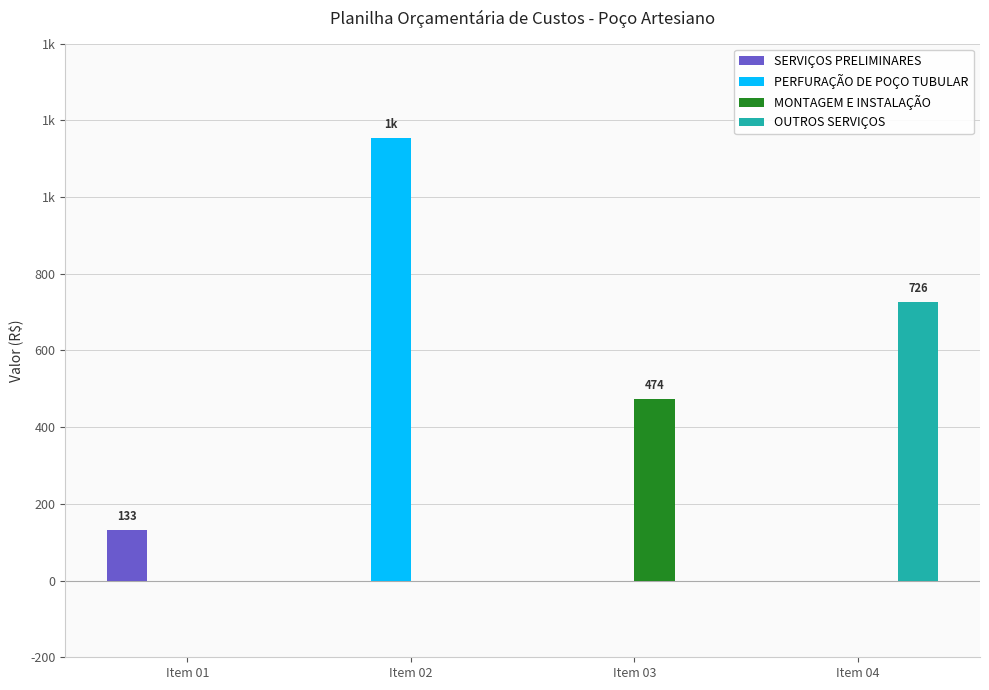

What is the difference between the OUTROS SERVIÇOS values at Item 02 and Item 04?

726.5